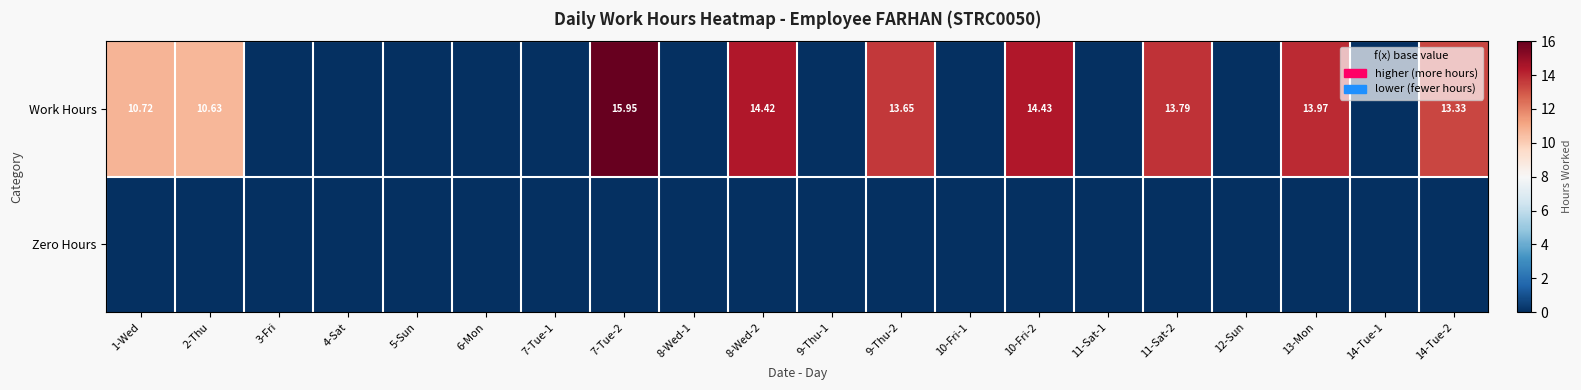

Rank the series at 7-Tue-1 from highest to lowest value.

Work Hours, Zero Hours